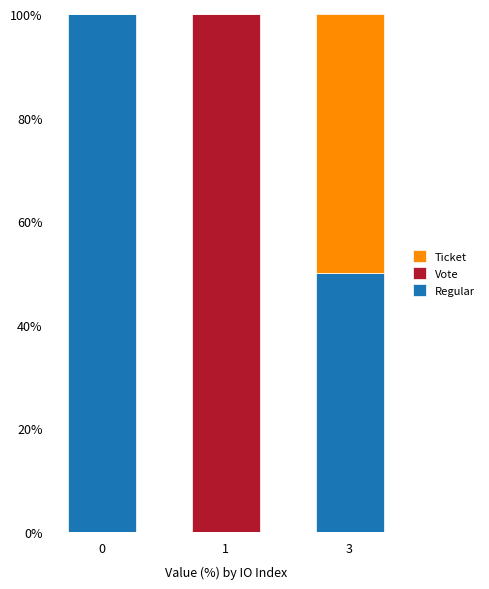

What is the total value across all series at 0?

100.0